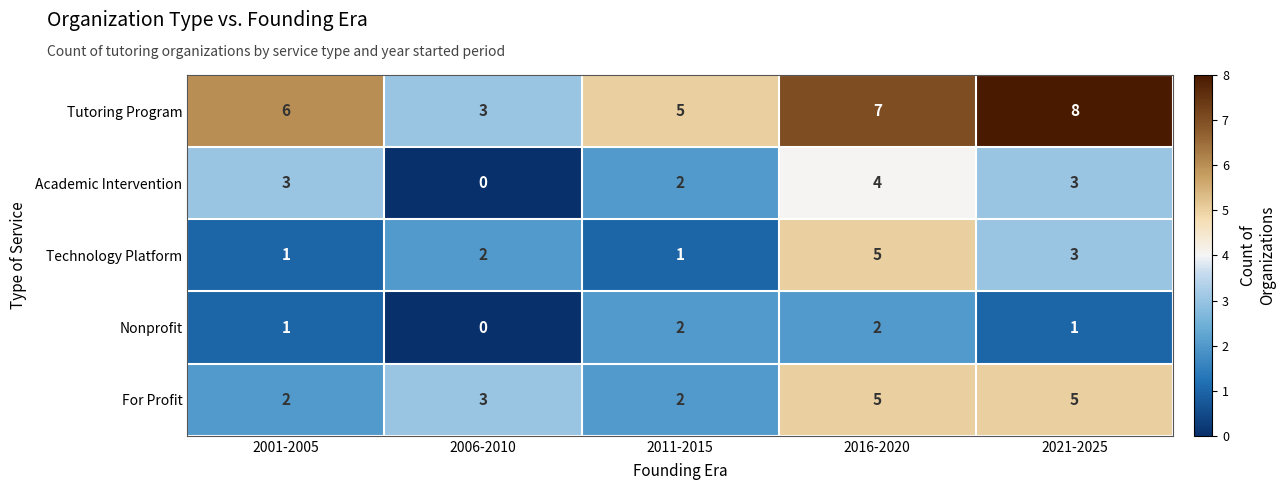

At how many categories does at least one series exceed 1?

5